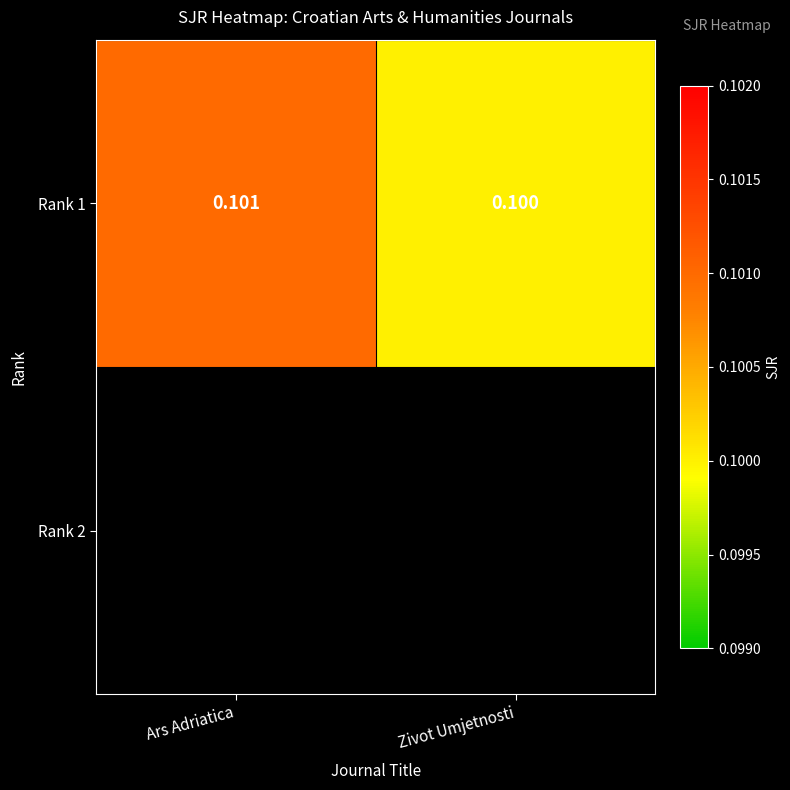

What value does the data have at Zivot Umjetnosti?

0.1